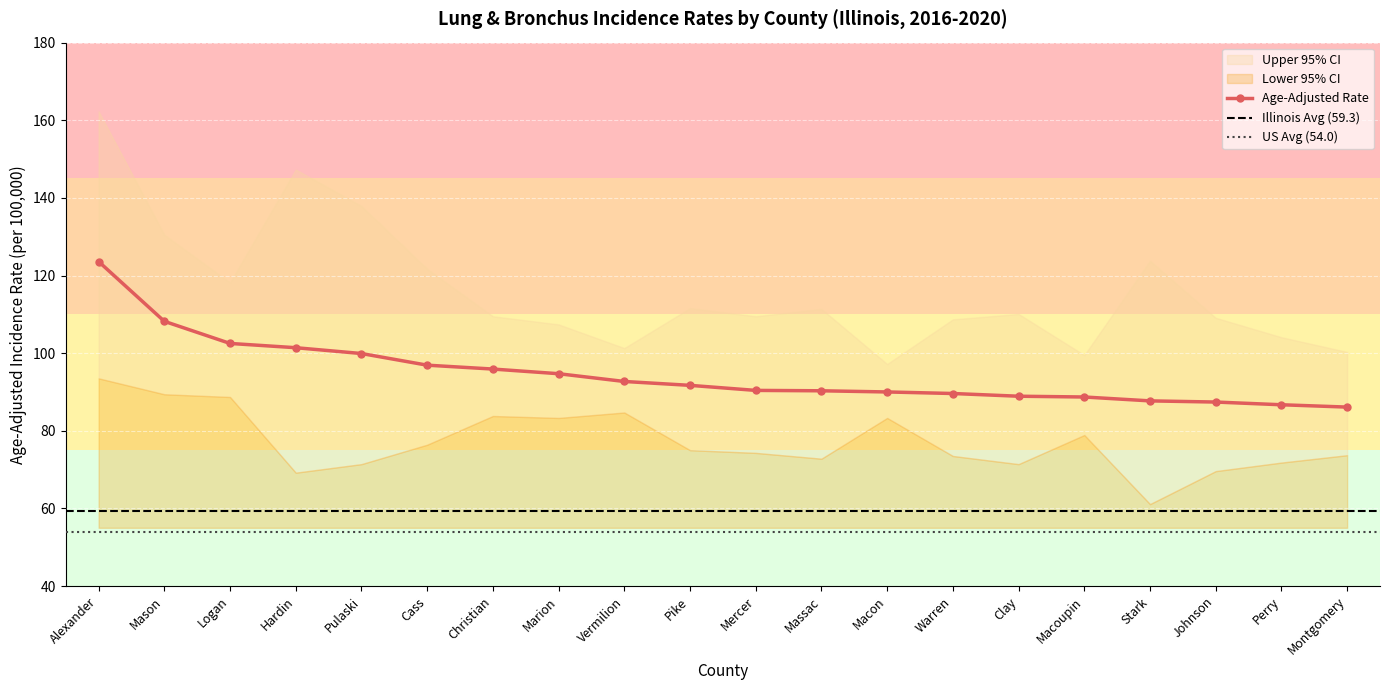

What is the difference between the Age-Adjusted Rate values at Johnson and Mason?

20.8